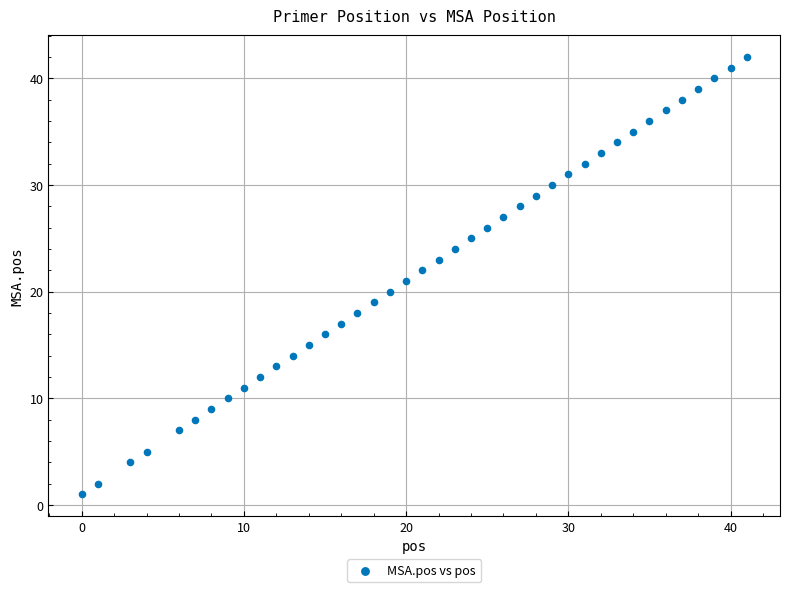

What is the range of X values (max minus min)?

41